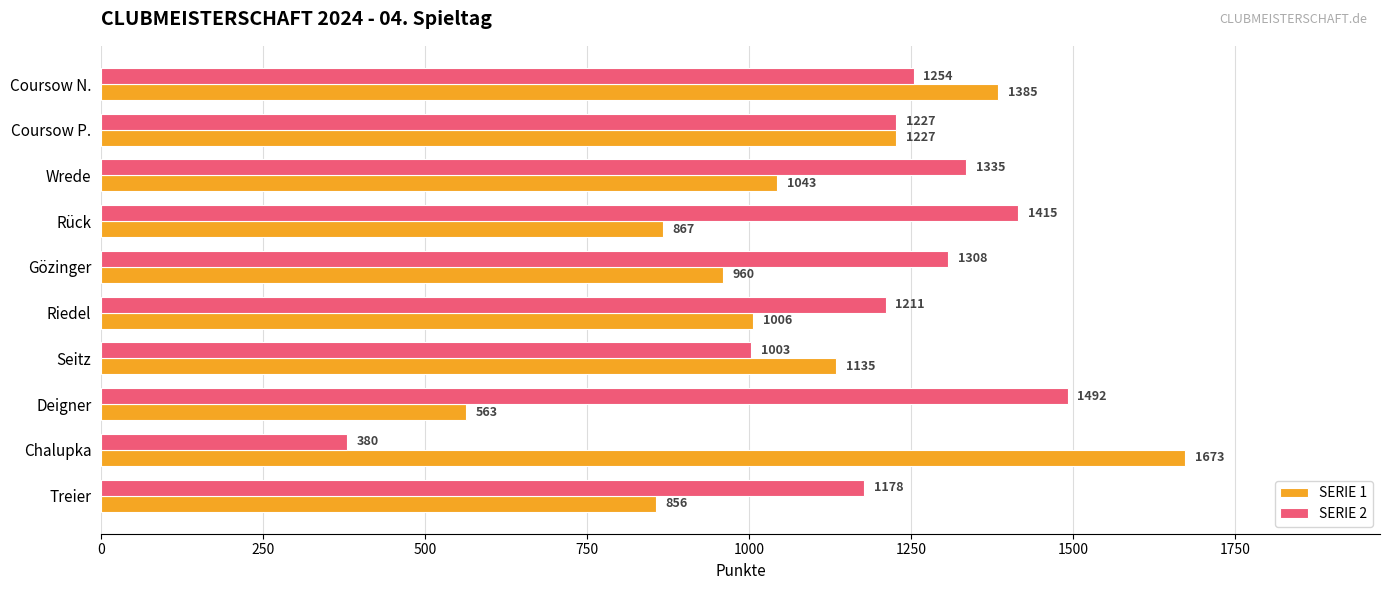

What is the difference between the second highest and minimum values in the SERIE 1 series?

822